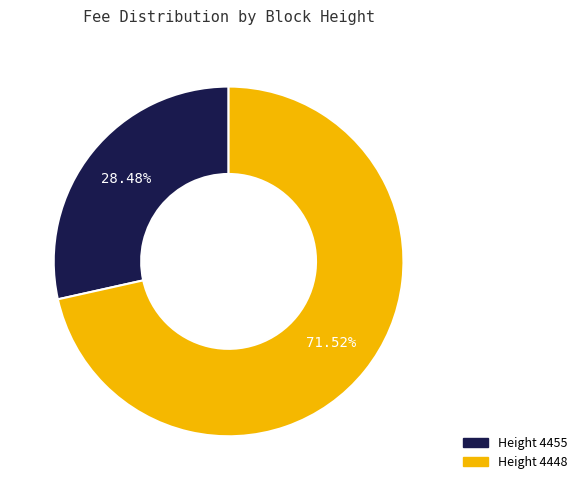

Is there a majority slice in this chart?

Yes